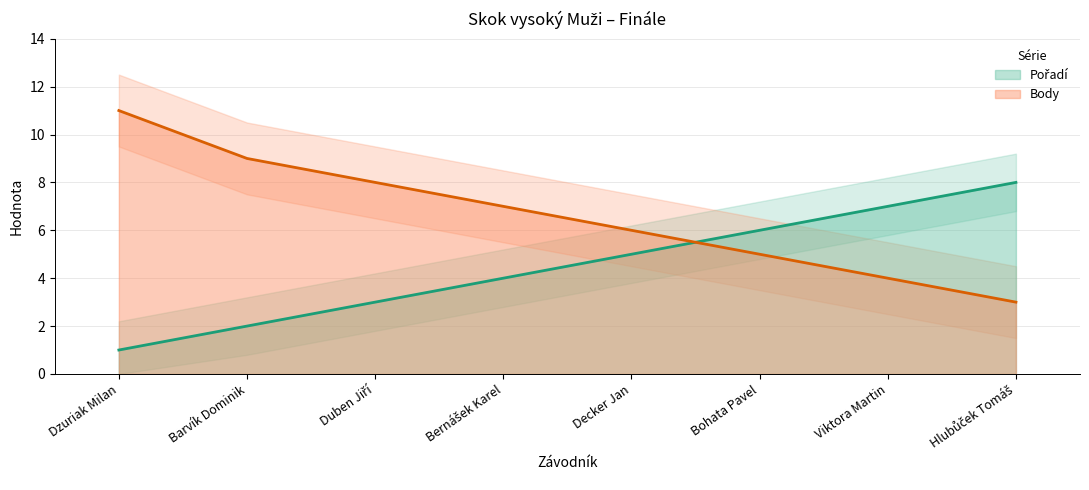

True or false: Body has more than 1 points higher than both neighbors.

False